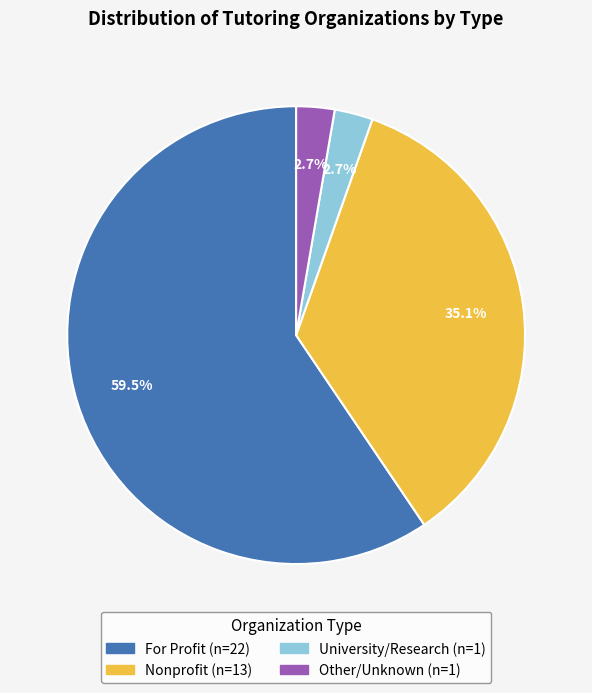

Combined, what portion of the pie is Nonprofit and University?

37.8%